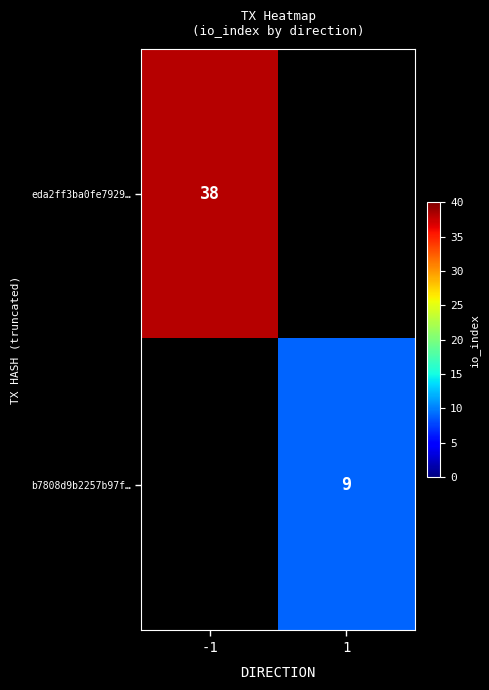

True or false: eda2ff3ba0fe7929… has a value of 8 at -1.

False